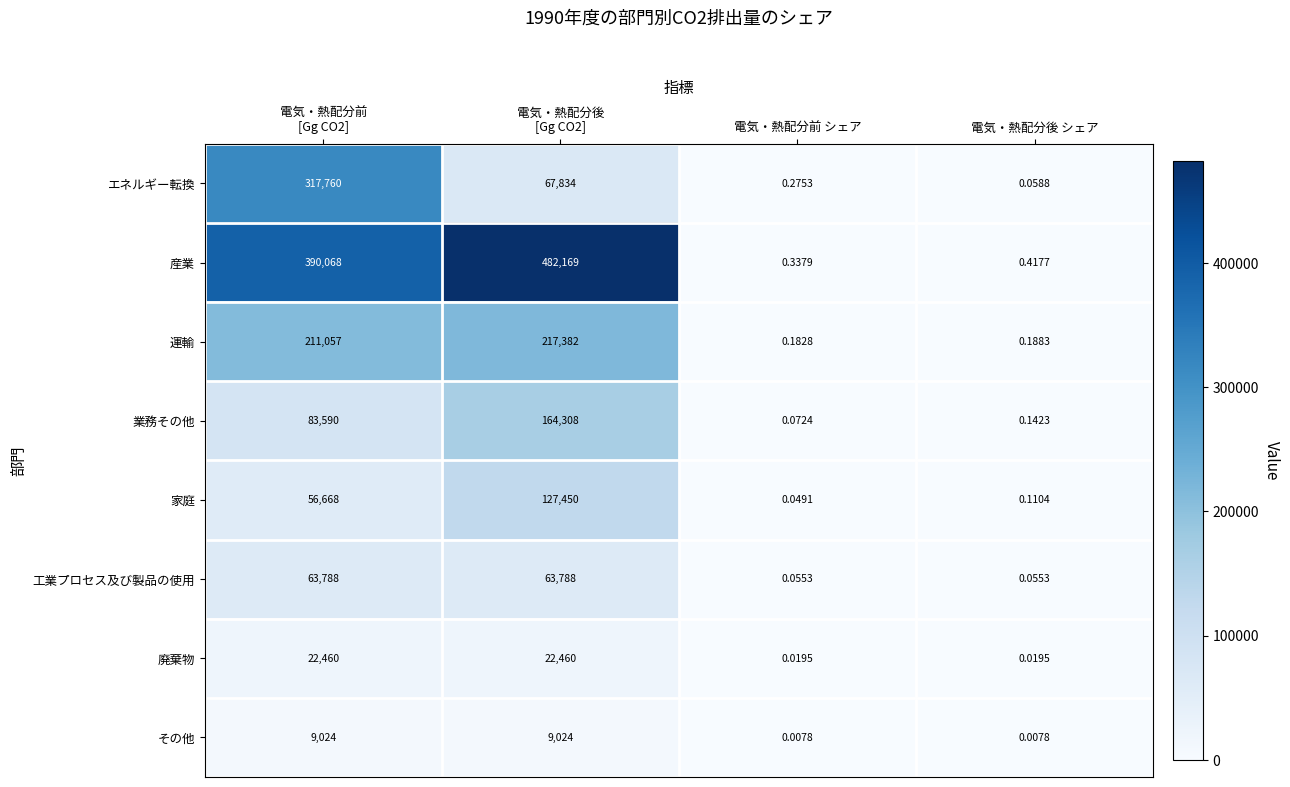

At which label does 業務その他 reach its minimum?

電気・熱配分前 シェア